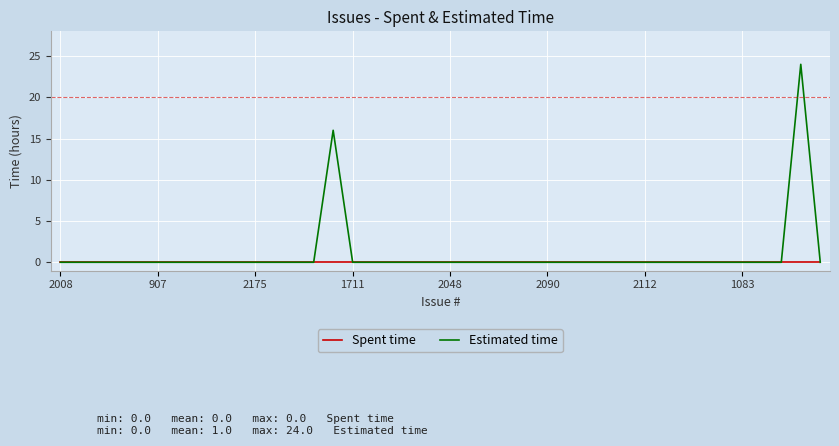

Reading left to right, extract all data points from this chart.

Spent time: 0	0	0	0	0	0	0	0	0	0	0	0	0	0	0	0	0	0	0	0	0	0	0	0	0	0	0	0	0	0	0	0	0	0	0	0	0	0	0	0
Estimated time: 0	0	0	0	0	0	0	0	0	0	0	0	0	0	16	0	0	0	0	0	0	0	0	0	0	0	0	0	0	0	0	0	0	0	0	0	0	0	24	0